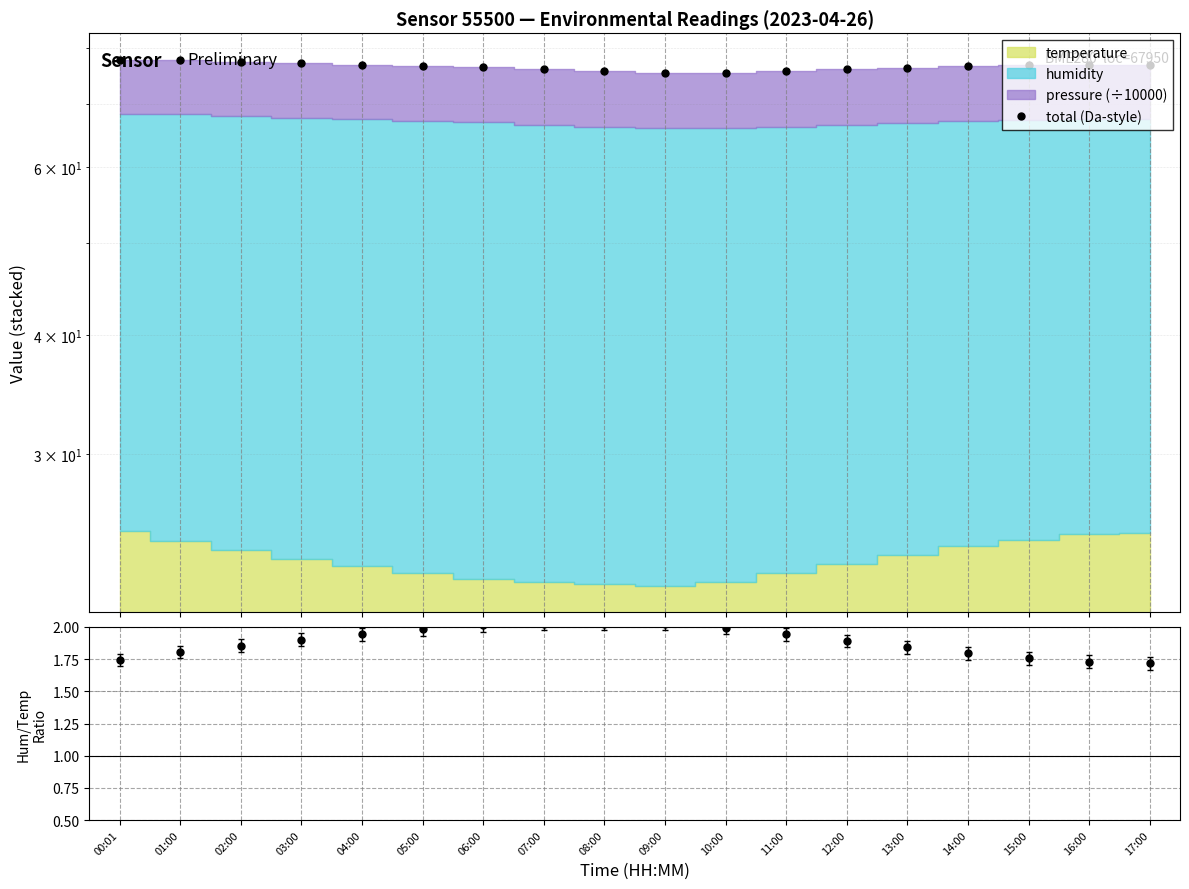

Which label corresponds to the largest value in the chart?

00:01